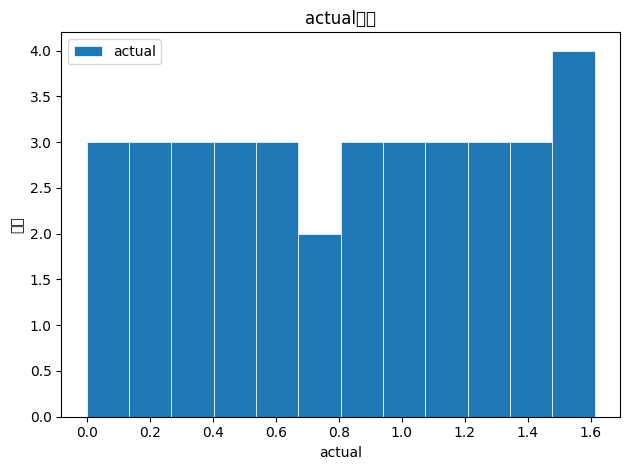

Over which range of the x-axis is the bar tallest?

1.48 to 1.62